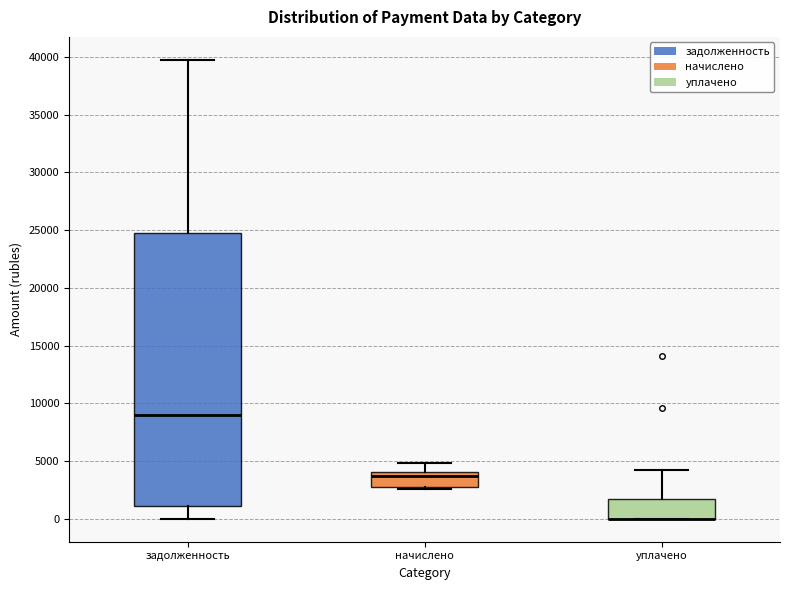

Where does the upper whisker of the box for уплачено end on the y-axis? The values are not printed on the chart, so give them approximately, as read against the axis.

4500